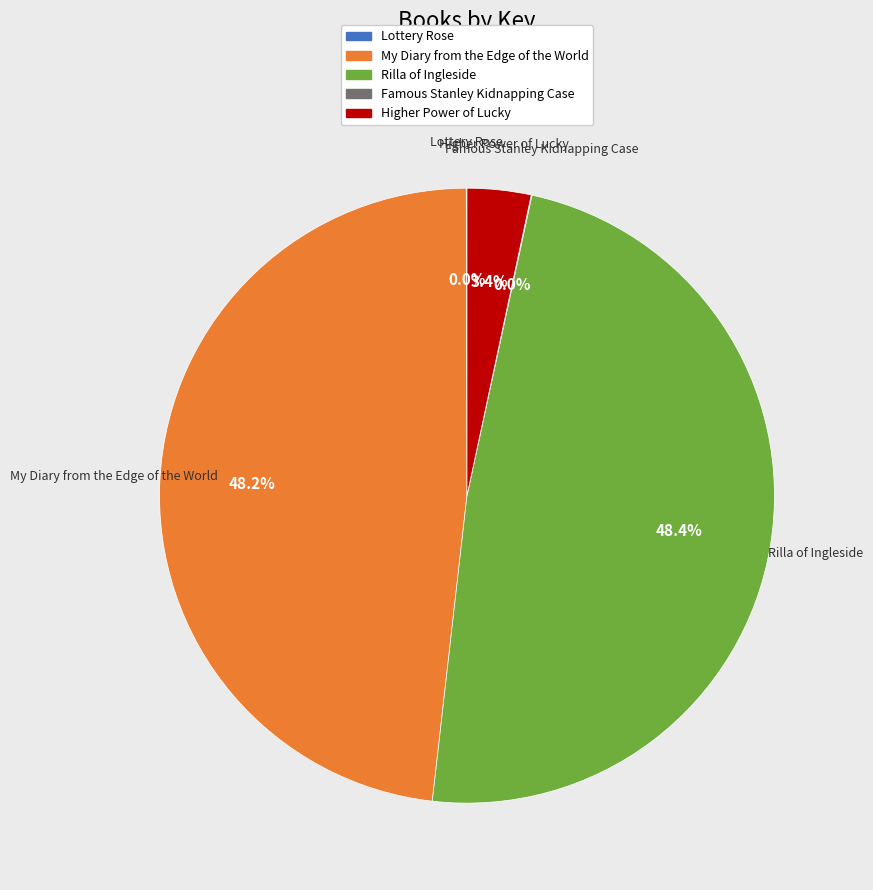

Between Higher Power of Lucky and Rilla of Ingleside, which is larger?

Rilla of Ingleside